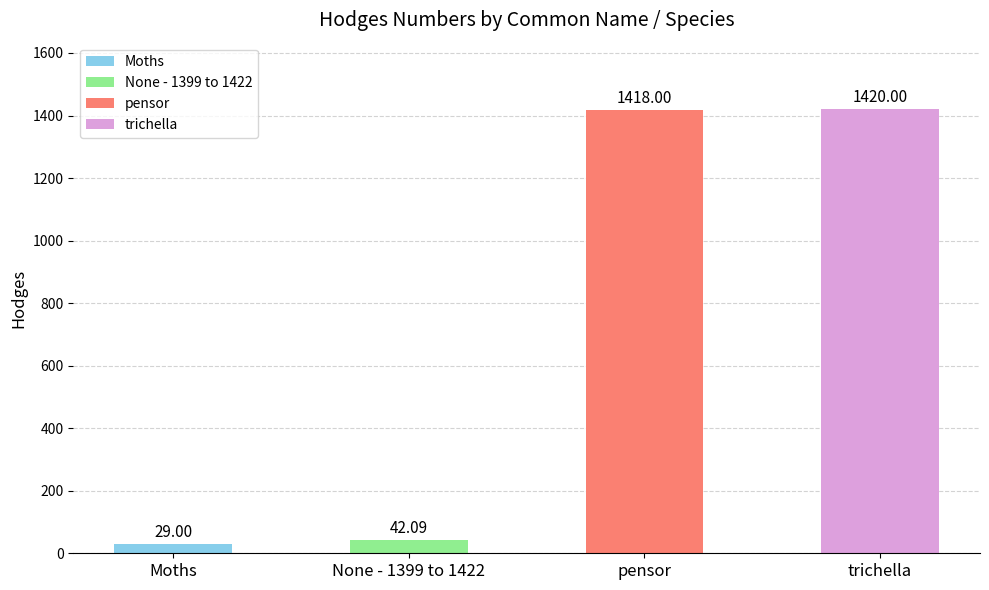

How many series are shown in this chart?

1